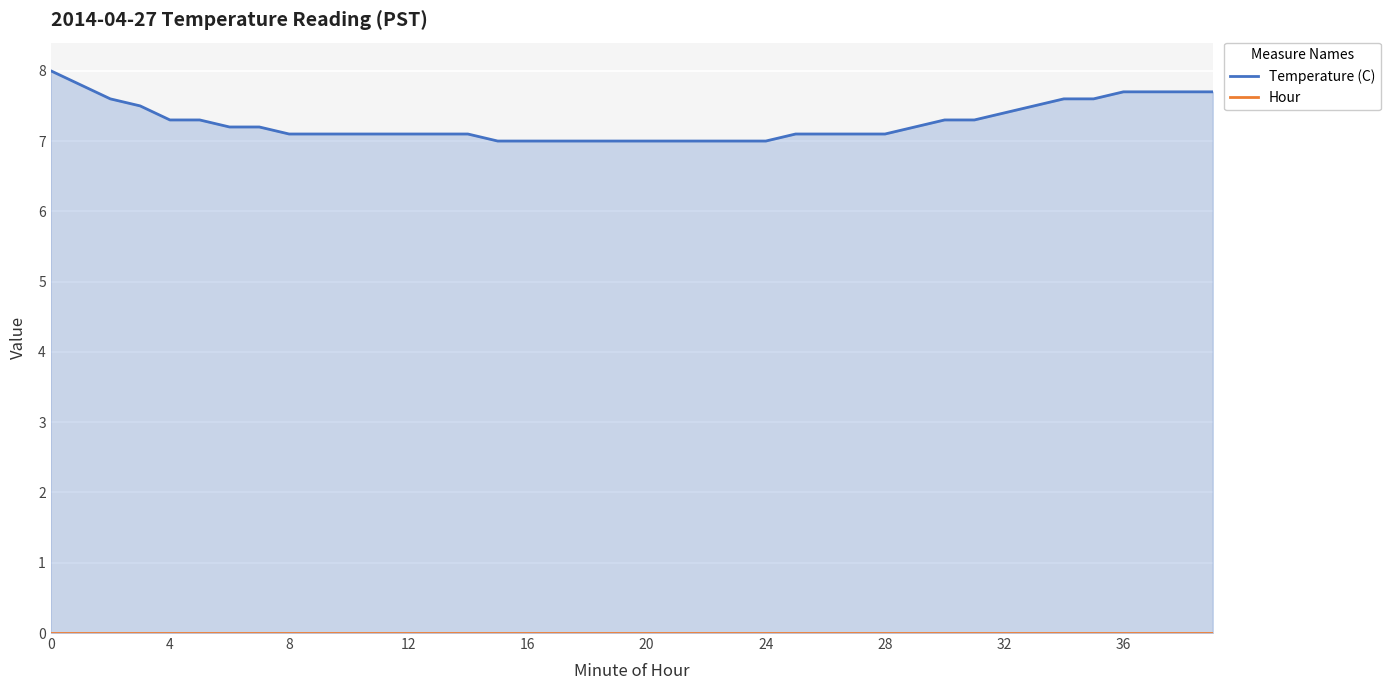

Which has a higher value, 8 or 13?

8